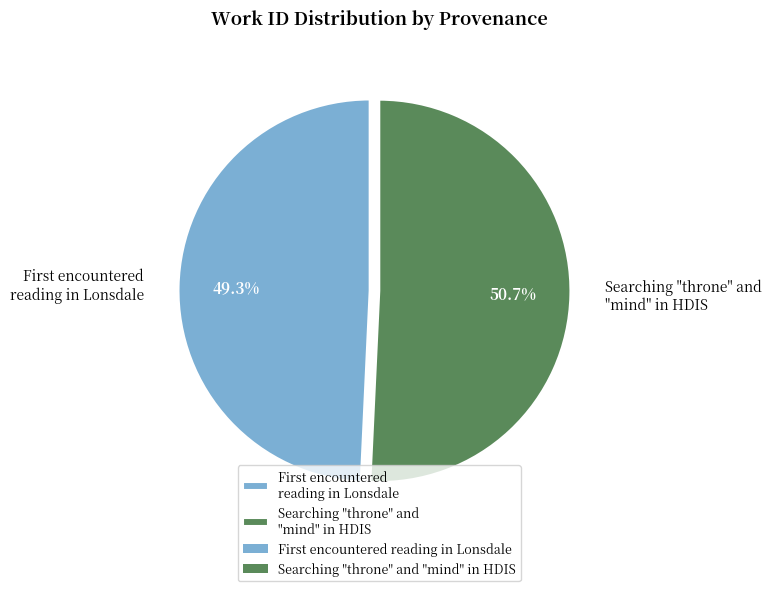

What is the largest slice in the pie chart?

Searching "throne" and "mind" in HDIS